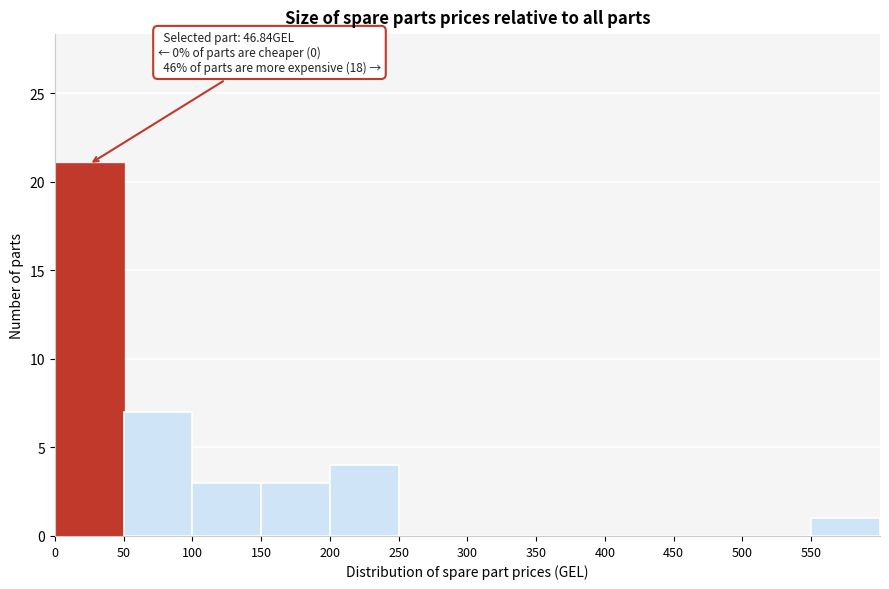

Over which range of the x-axis is the bar tallest?

0 to 50